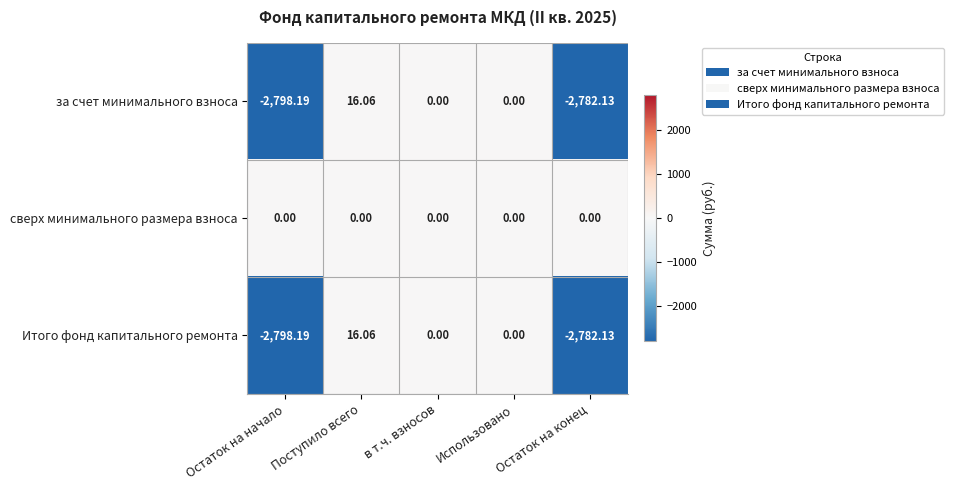

Which label corresponds to the smallest value in the chart?

Остаток на начало